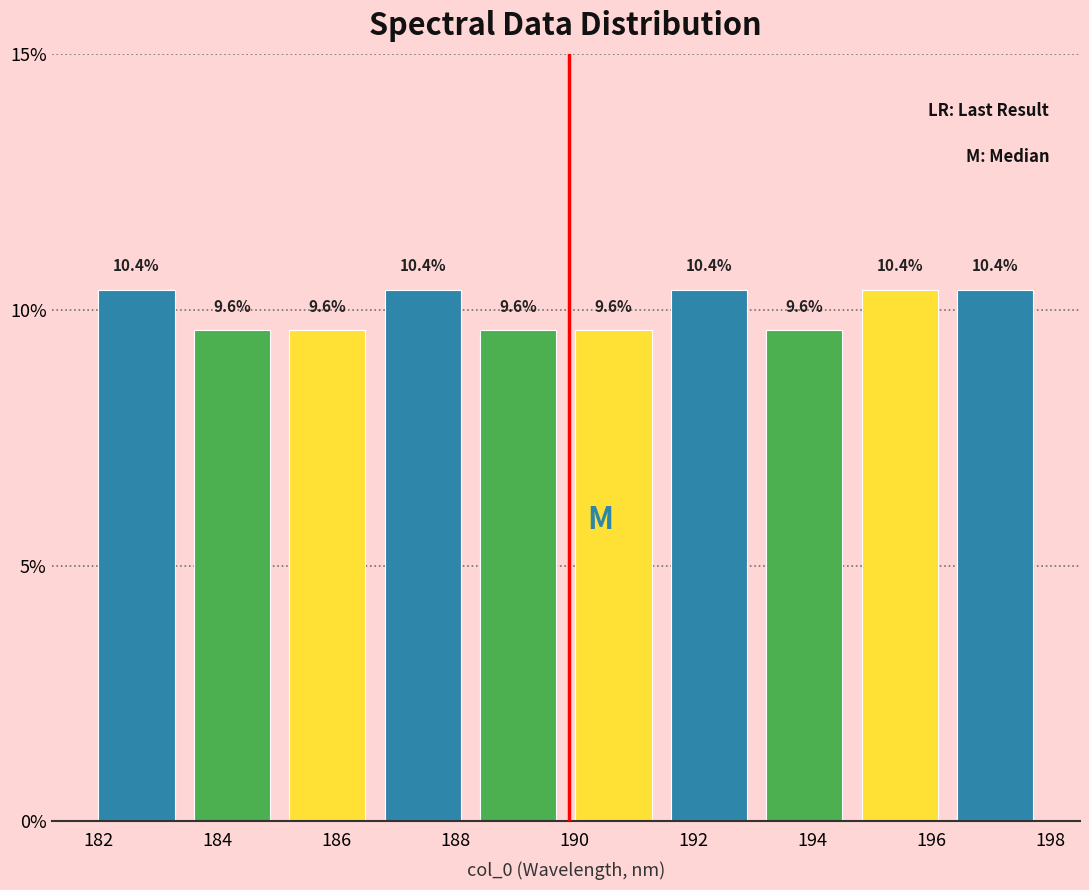

Reading left to right, transcribe this chart: for each bar, give the range it covers on the x-axis and its height. The bar edges are not printed on the chart, so give them approximately, as read against the axis.

181.8 to 183.4: 10.4
183.4 to 185.0: 9.6
185.0 to 186.6: 9.6
186.6 to 188.2: 10.4
188.2 to 189.8: 9.6
189.8 to 191.4: 9.6
191.4 to 193.0: 10.4
193.0 to 194.6: 9.6
194.6 to 196.2: 10.4
196.2 to 197.8: 10.4